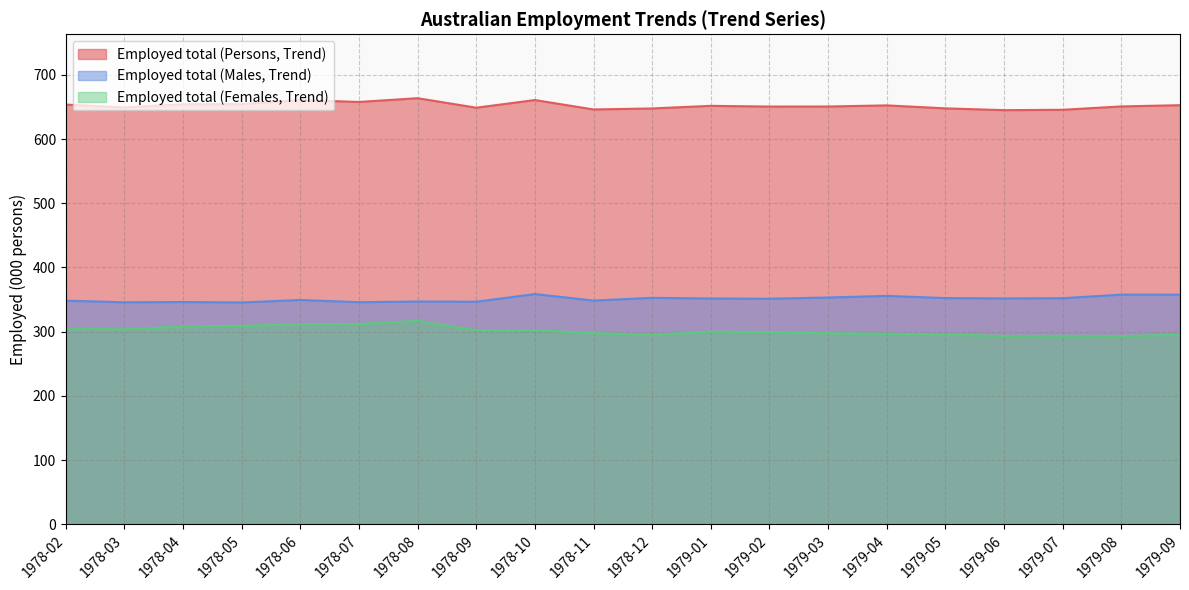

What is the difference between the maximum and second lowest values in the Employed total (Males, Trend) series?

12.8